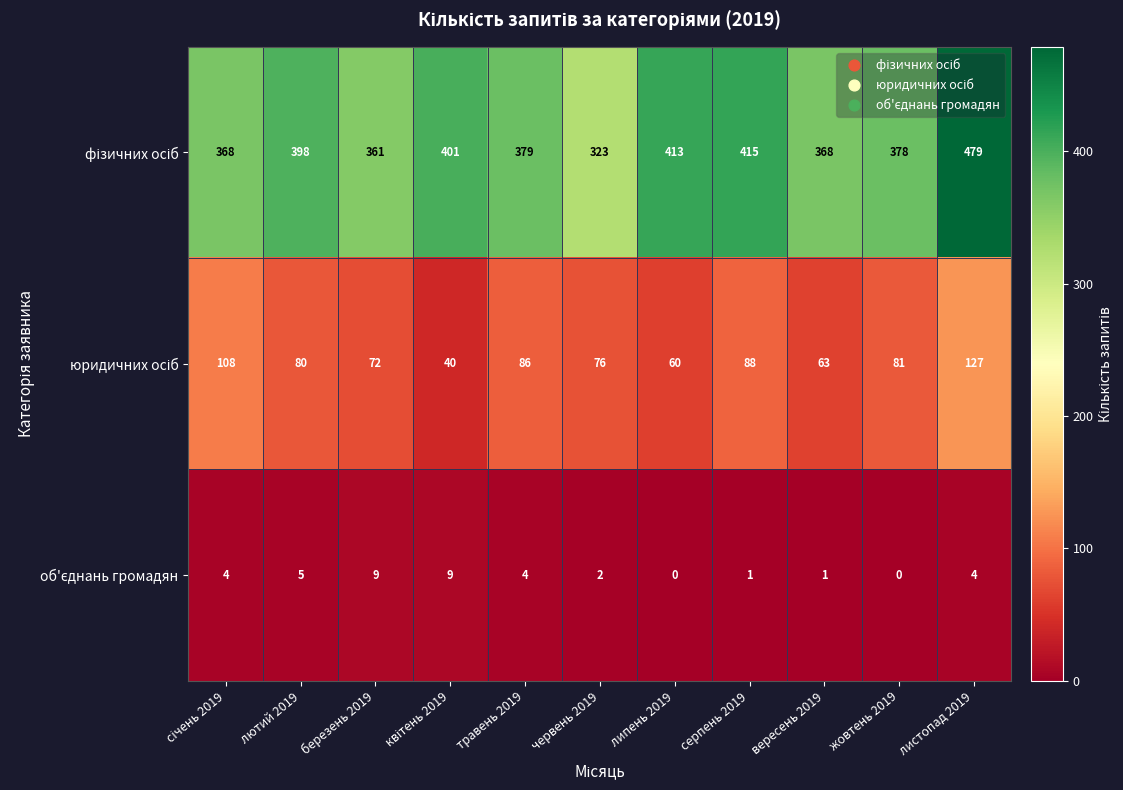

What is the total value across all series at жовтень 2019?

459